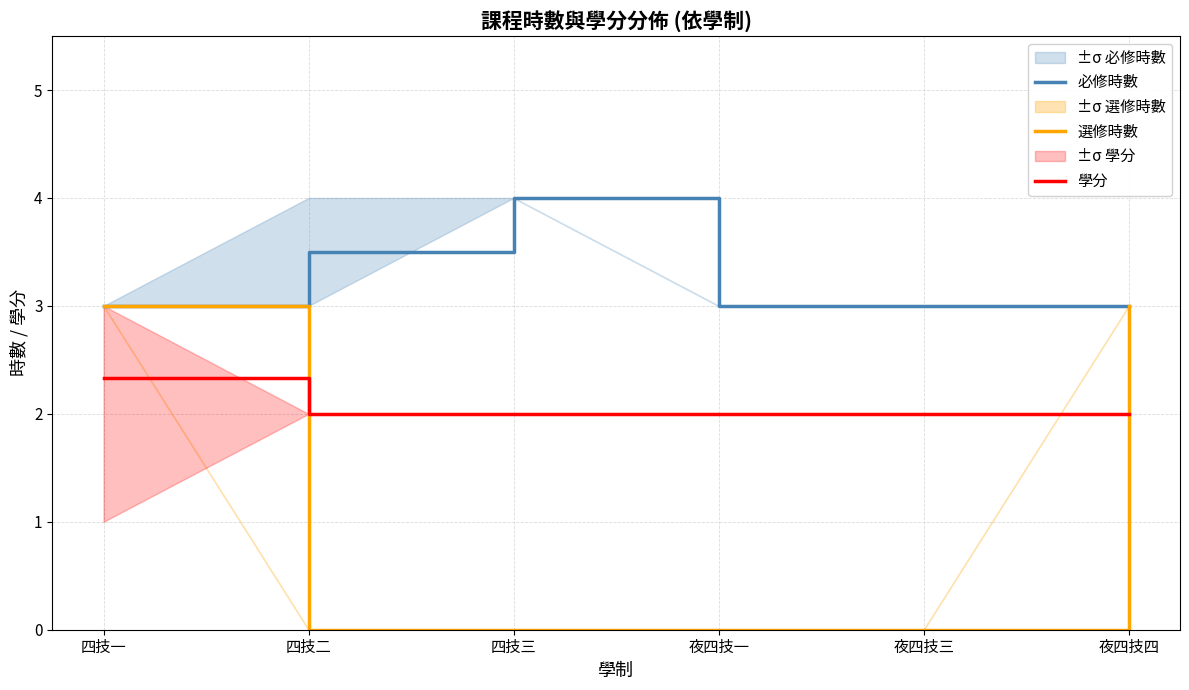

Between 四技二 and 夜四技三, which is larger?

四技二